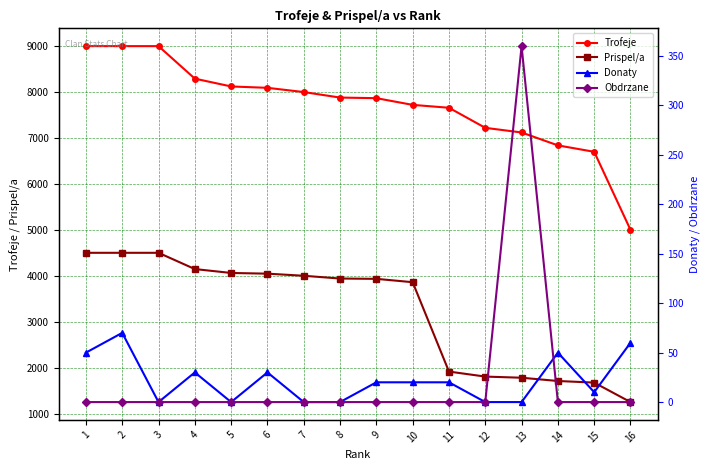

Does the chart have visible grid lines?

Yes